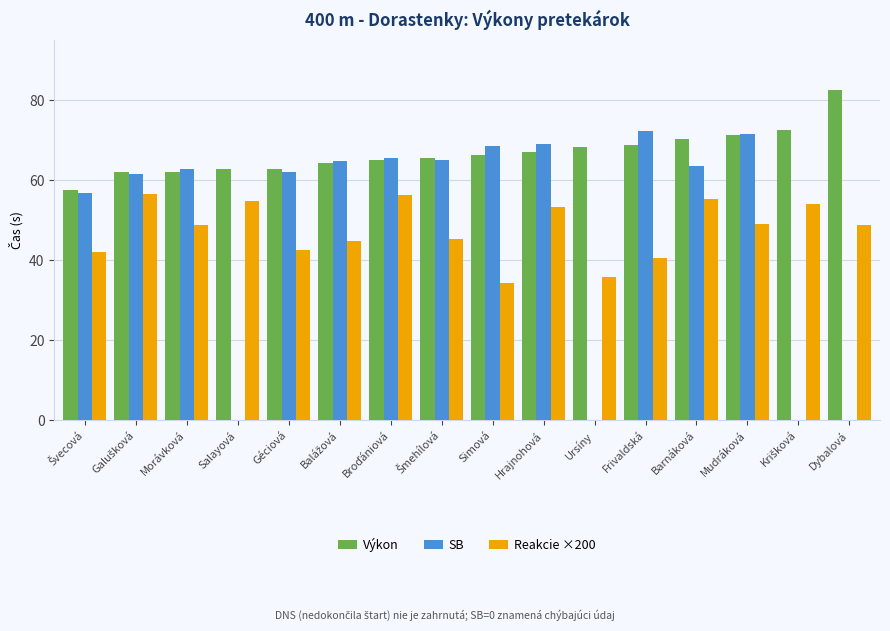

Which series has the largest total across all categories?

Výkon